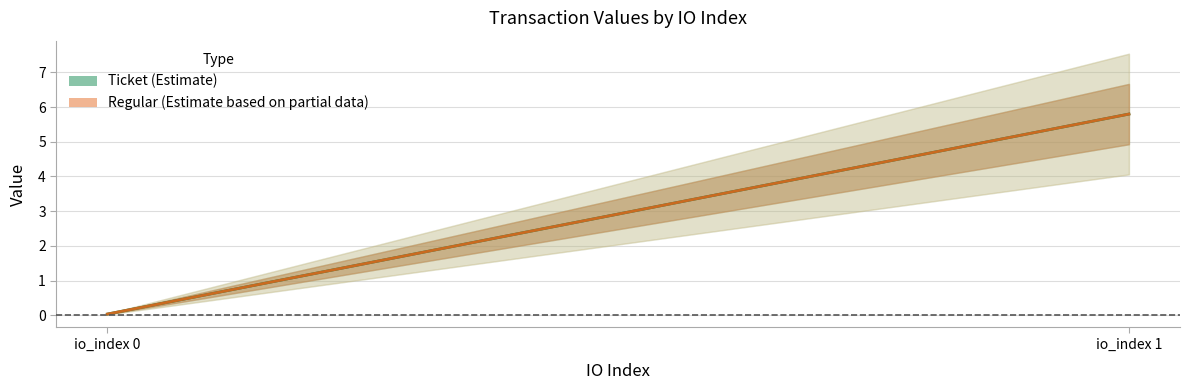

Reading left to right, extract all data points from this chart.

Ticket (Estimate): io_index 0=0.0	io_index 1=5.8
Regular (Estimate based on partial data): io_index 0=0.0	io_index 1=5.8